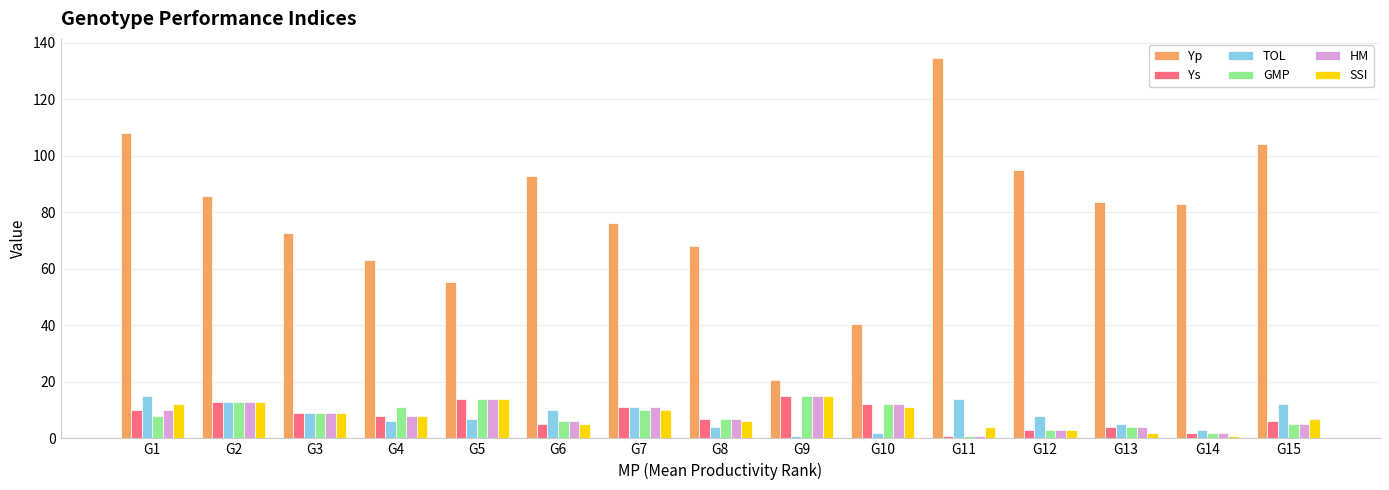

Which series has the largest total across all categories?

Yp